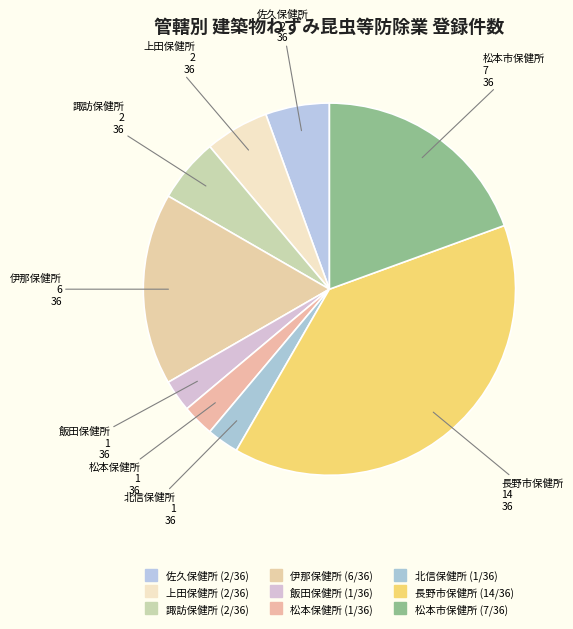

How much of the chart is everything except 飯田保健所?

97.2%